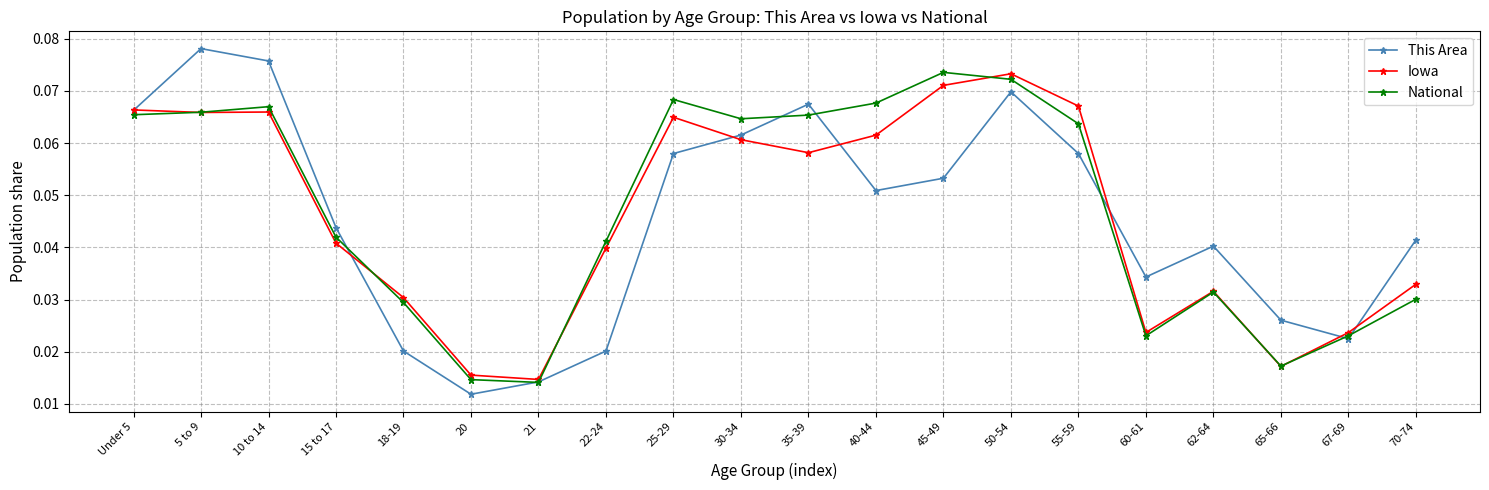

Which series changed the most between Under 5 and 18-19?

This Area